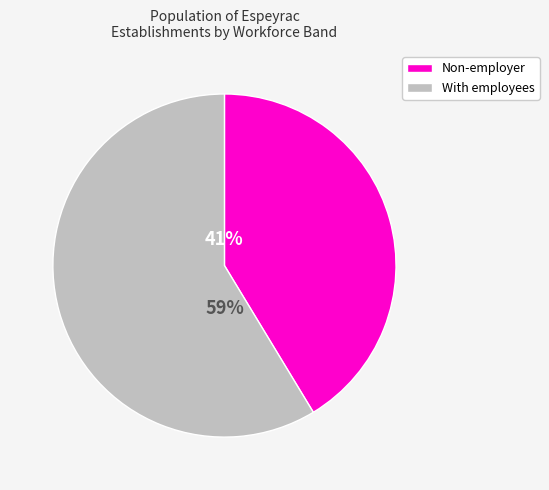

Is there any slice that represents more than half of the pie?

Yes